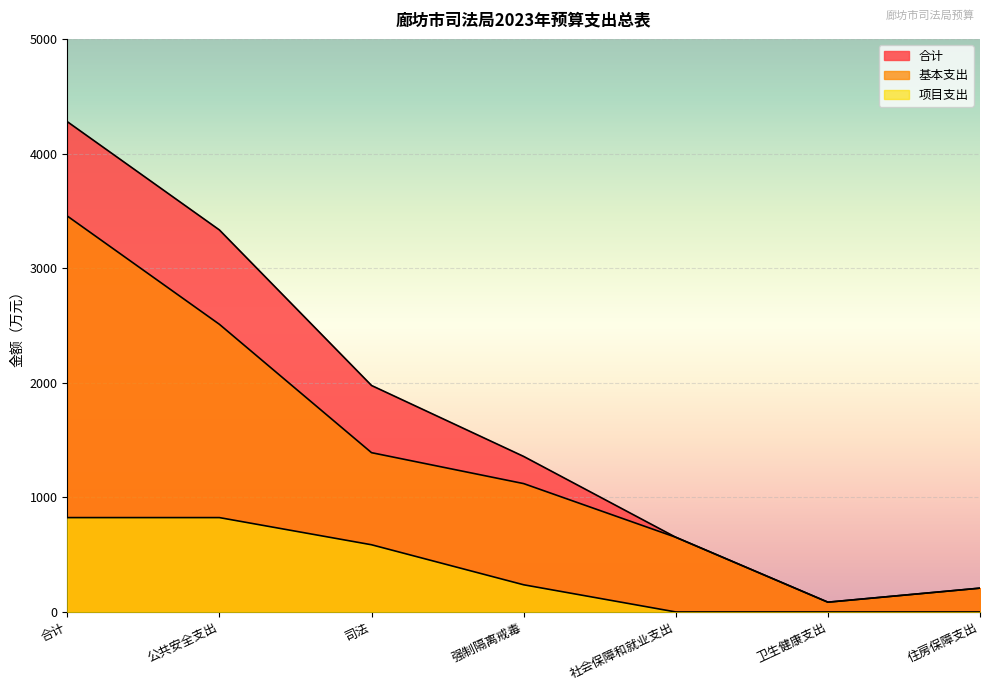

At how many categories does at least one series exceed 2924?

2